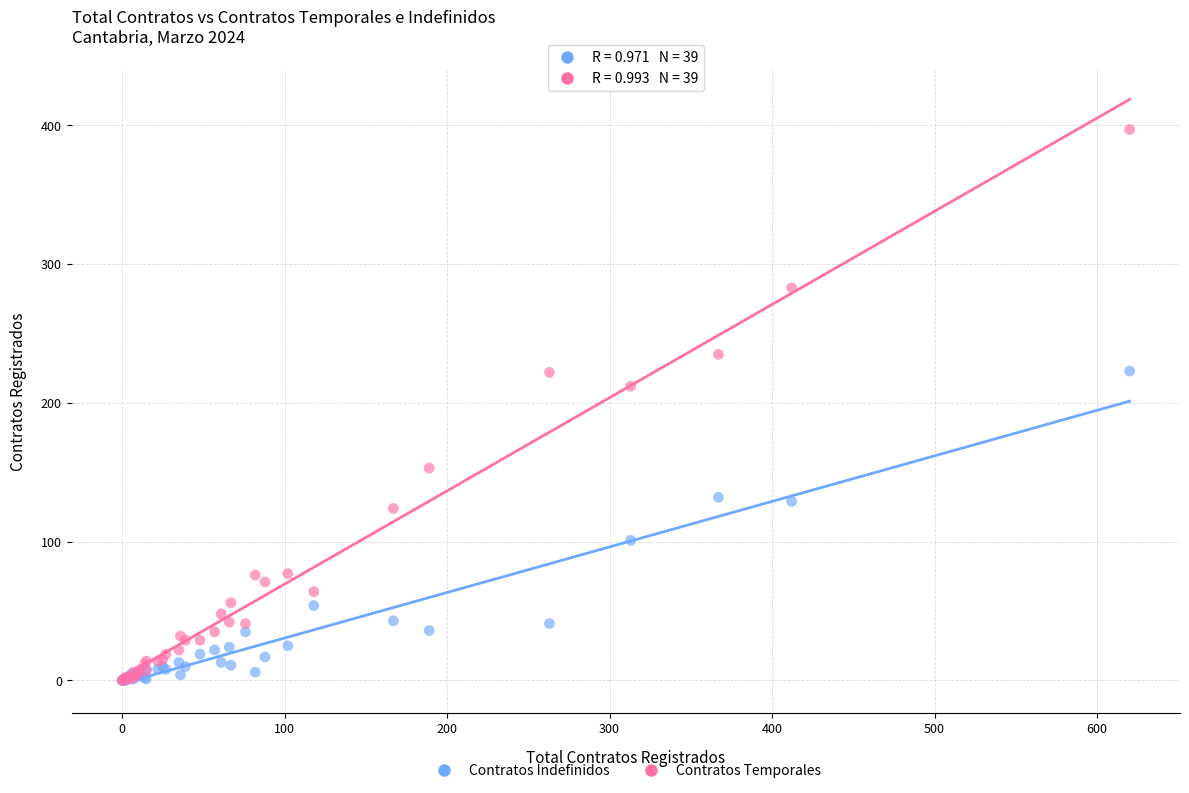

Across all series, what Y value is closest to 198?

212